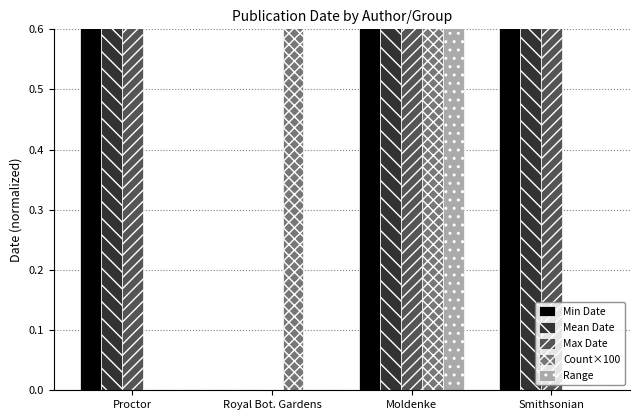

What is the difference between the maximum and minimum values in the Mean Date series?

1.0